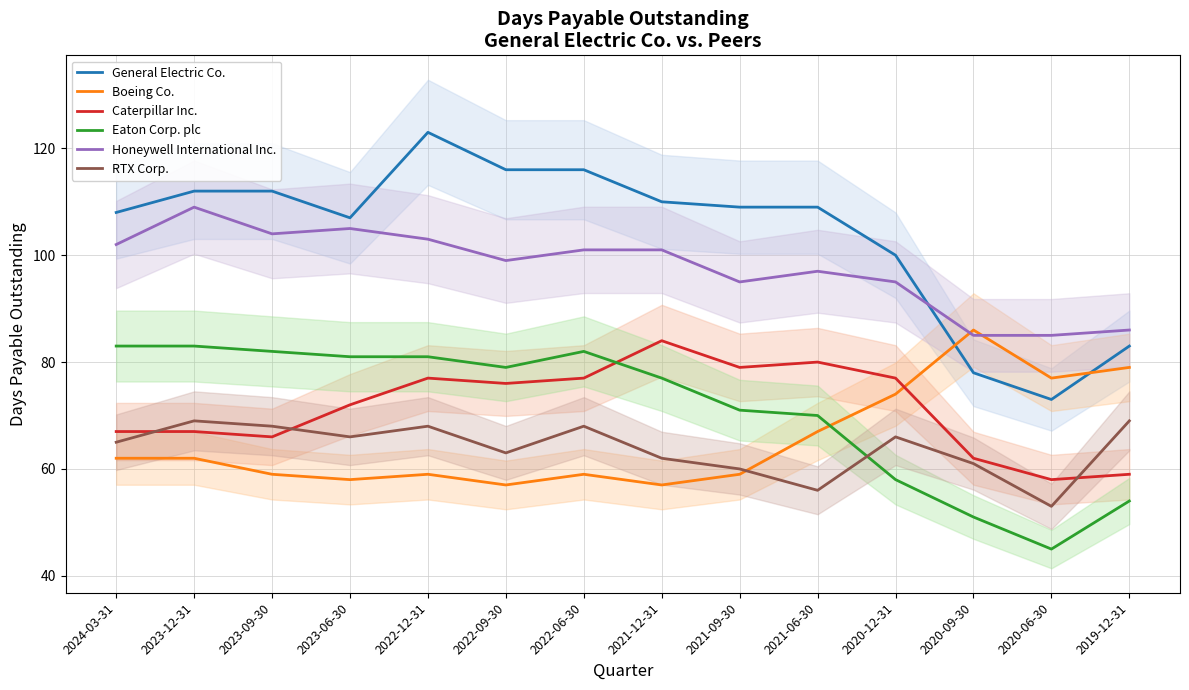

How many interior local valleys does the RTX Corp. series have?

4